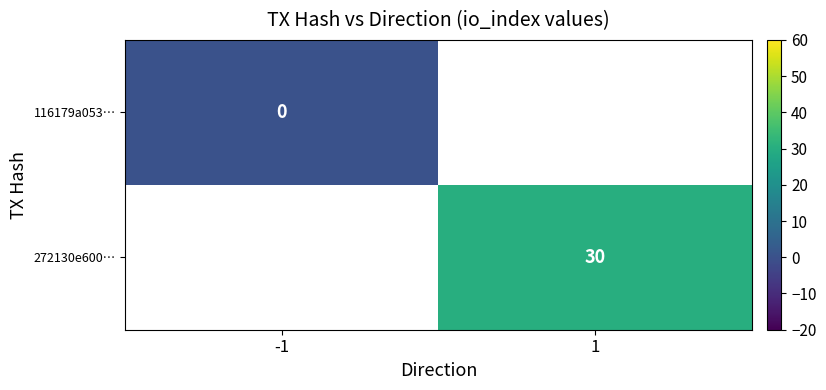

Is the value of 116179a053… at -1 greater than the value of 272130e600… at 1?

No